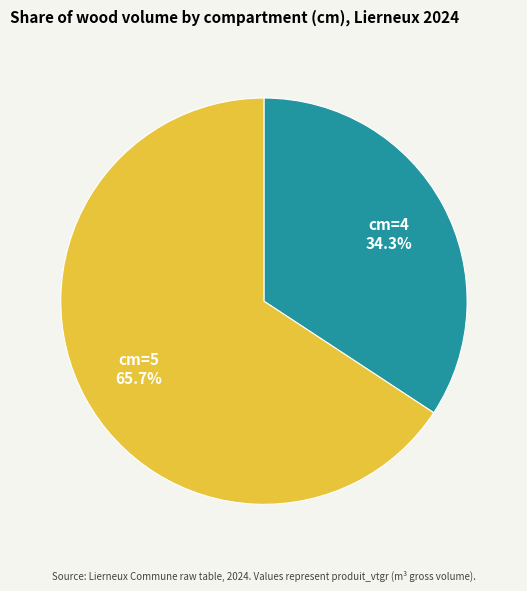

What percentage is the cm=5 slice, to the nearest percent?

66%